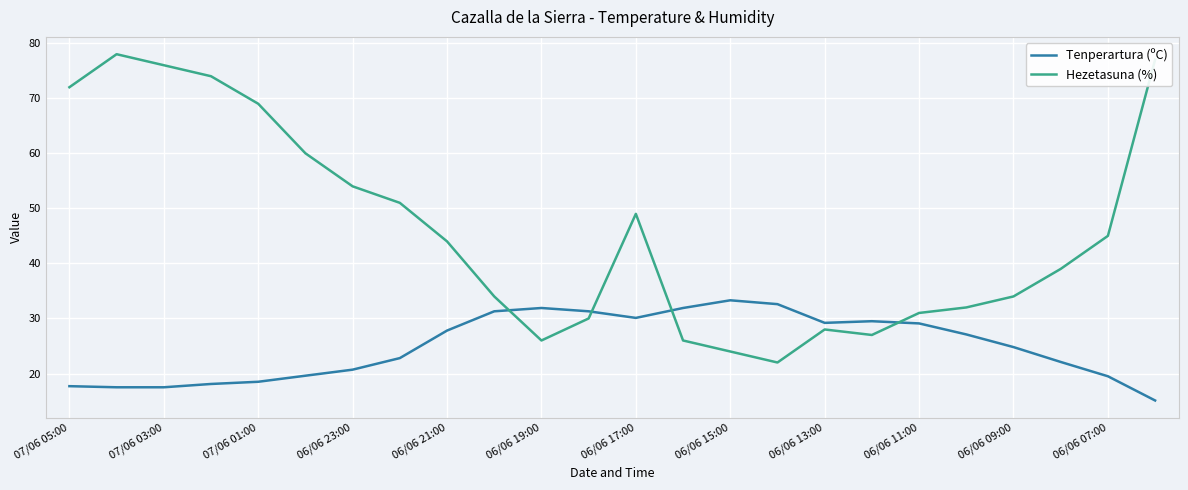

In Tenperartura (ºC), how many points are higher than both neighbors (excluding endpoints)?

3